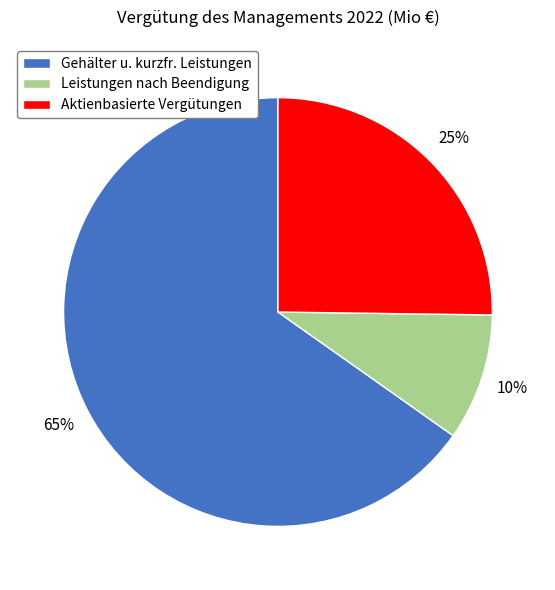

The Aktienbasierte Vergütungen slice represents 25% of the pie. True or false?

True